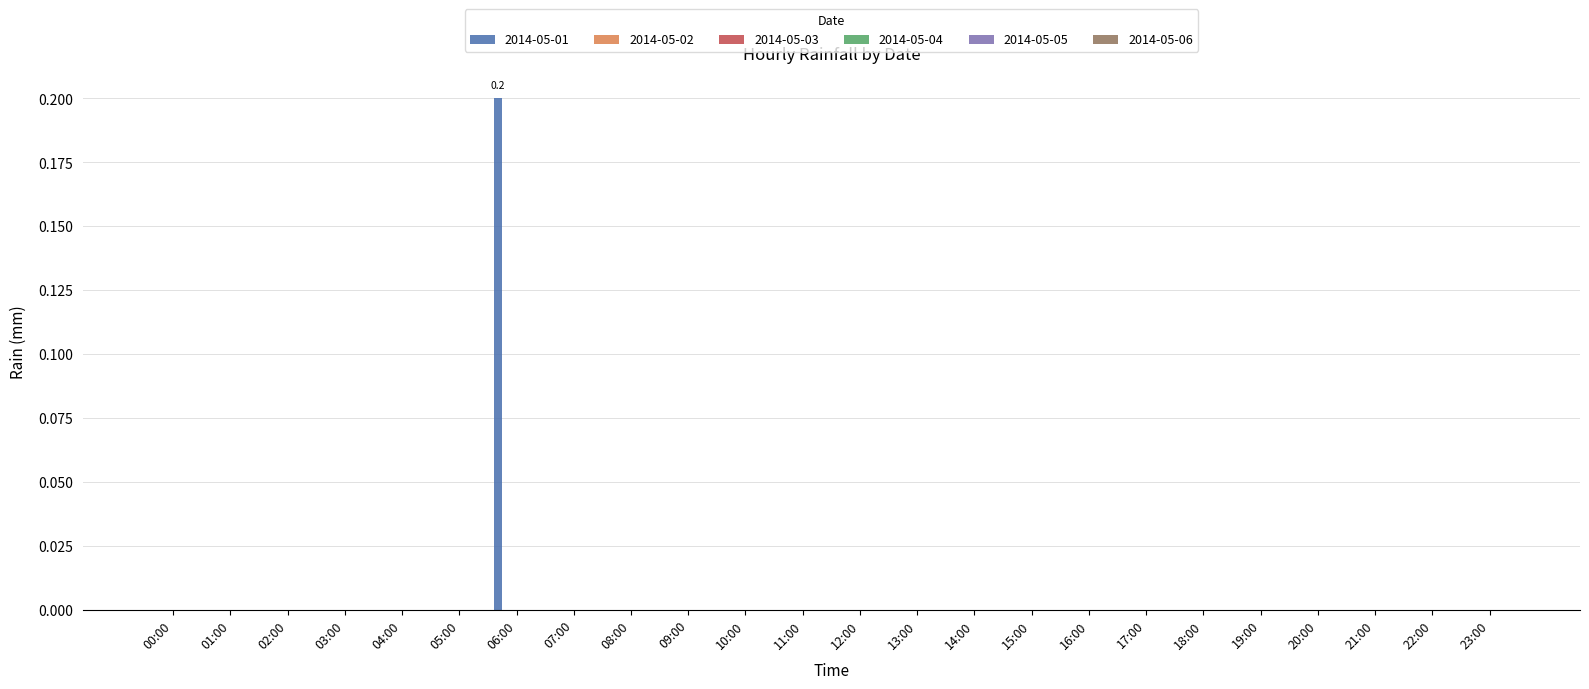

How many data points does each series have?

24